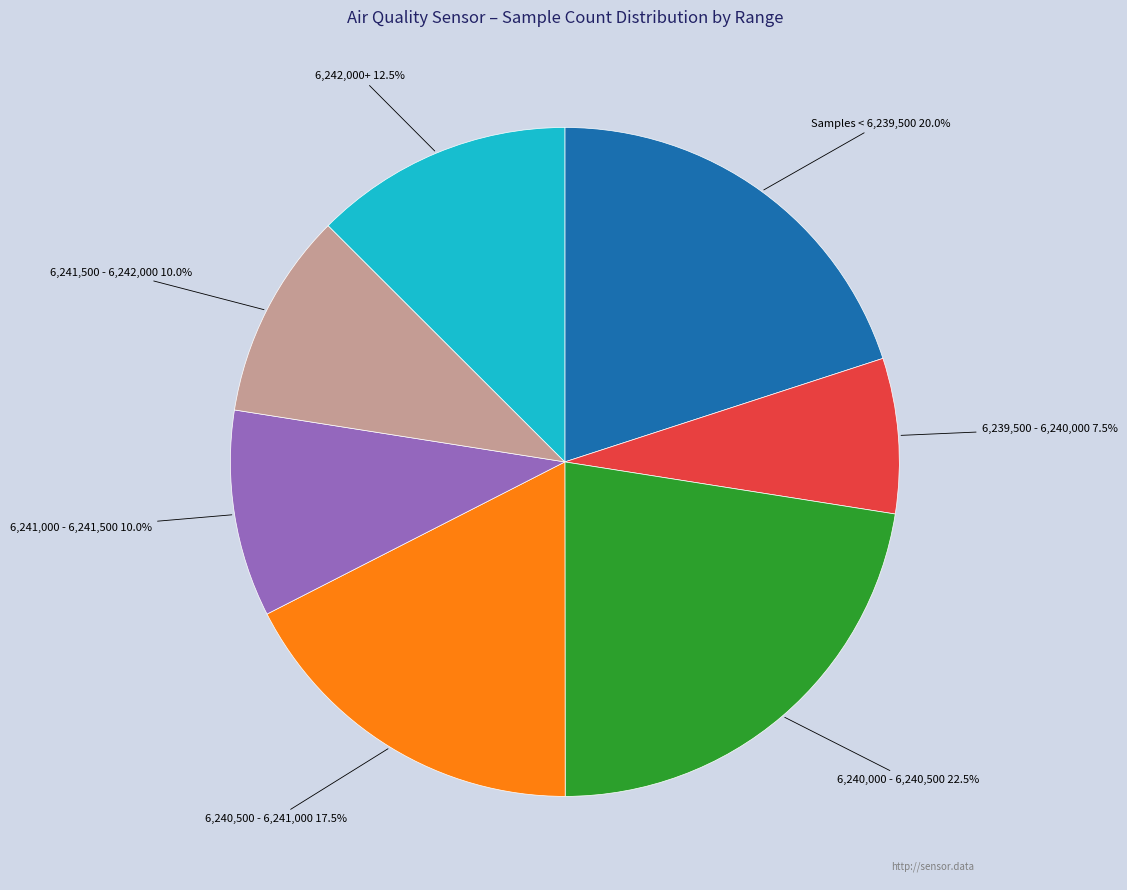

Is there any slice that represents more than half of the pie?

No